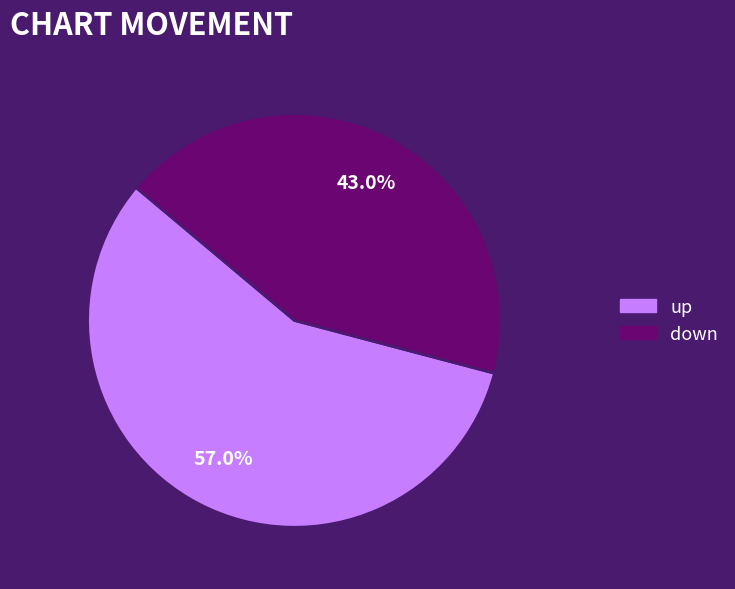

Count the number of slices in the pie.

2